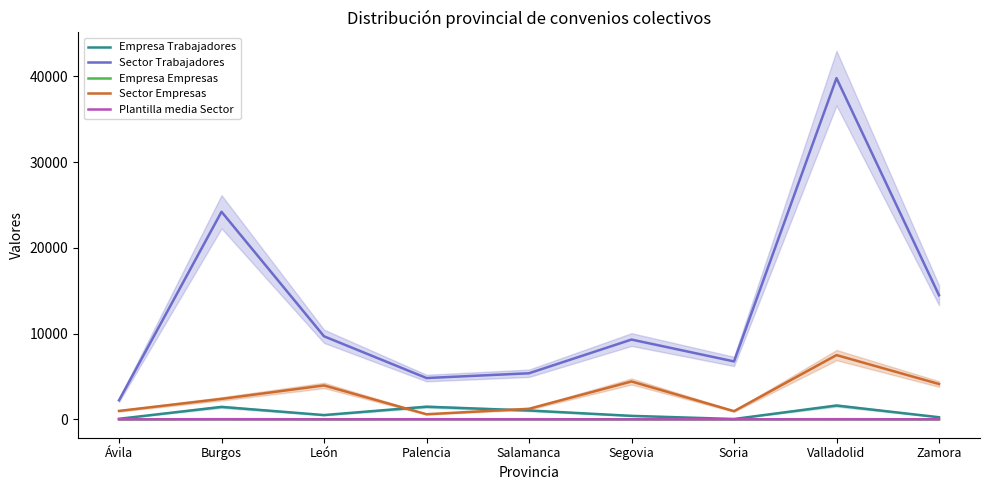

What is the sum of all Empresa Trabajadores values?

6798.0